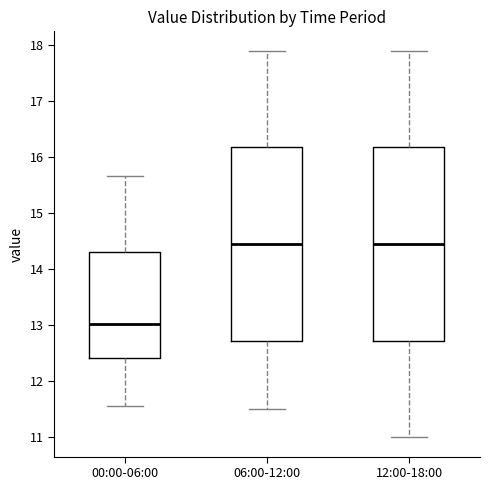

Where does the lower whisker of the box for 00:00-06:00 end on the y-axis? The values are not printed on the chart, so give them approximately, as read against the axis.

11.6